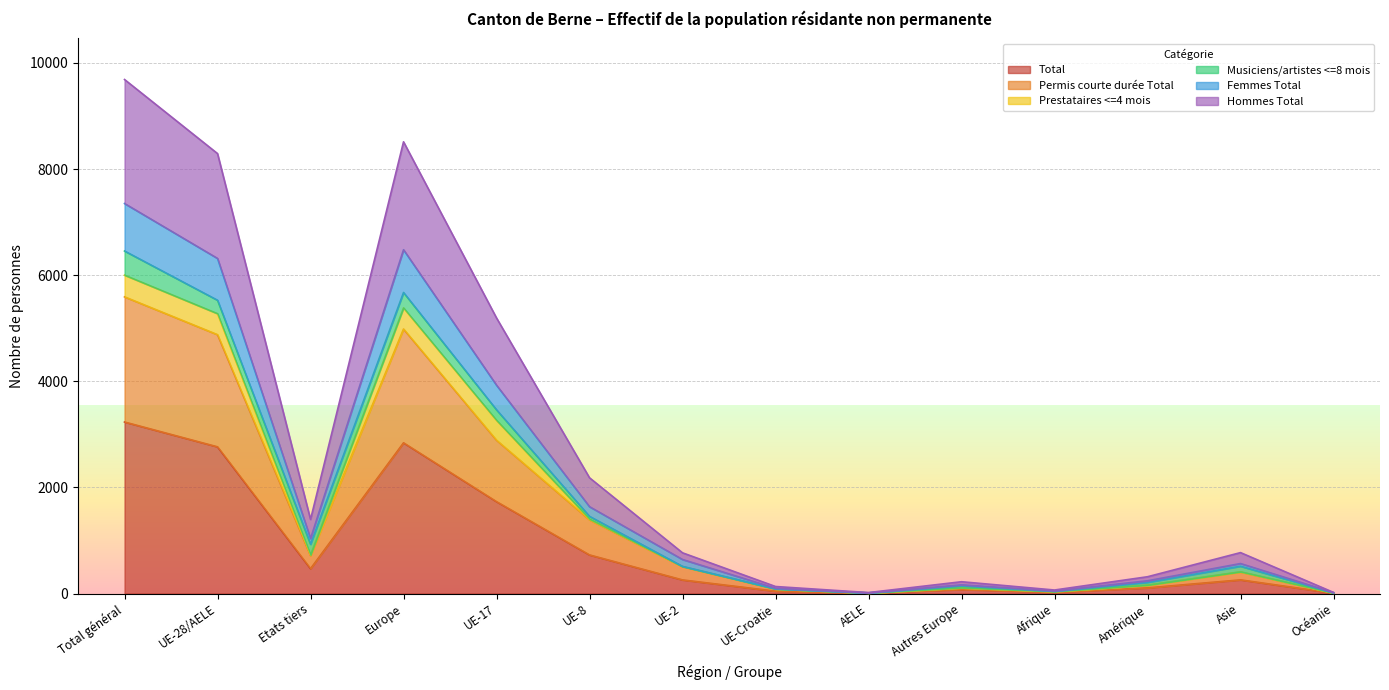

At how many categories does at least one series exceed 8348?

2